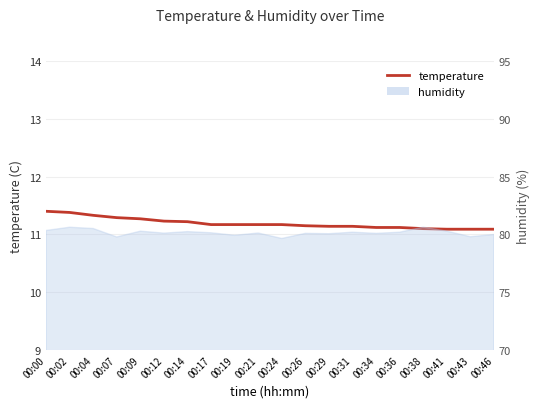

True or false: the data has more than 2 interior local peaks.

False